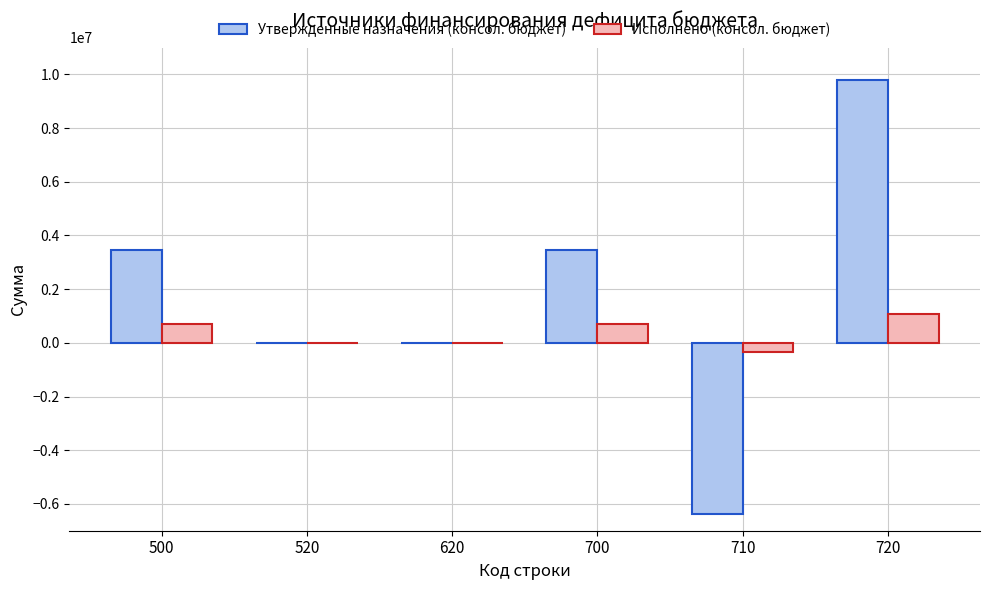

Which series has the largest range (max minus min)?

Утвержденные назначения (консол. бюджет)